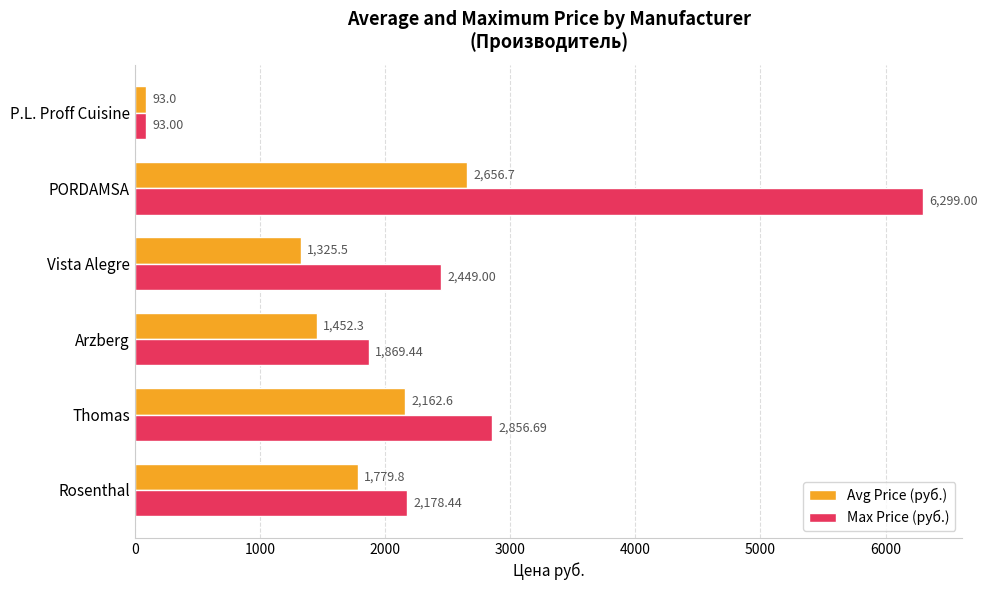

Which series changed the most between Thomas and PORDAMSA?

Max Price (руб.)